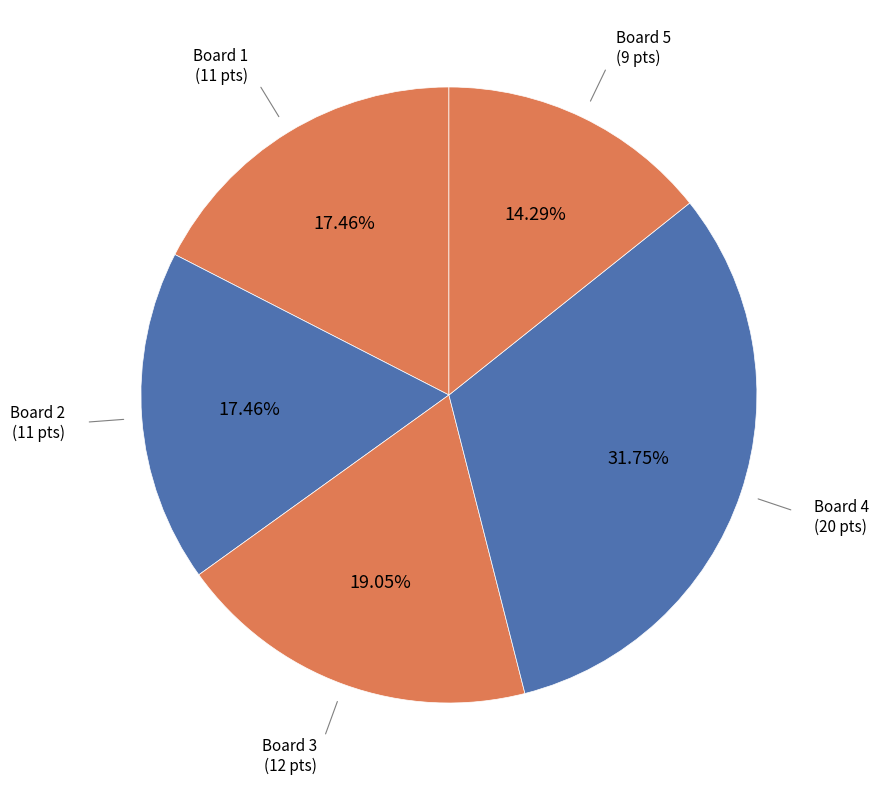

Count the number of slices in the pie.

5